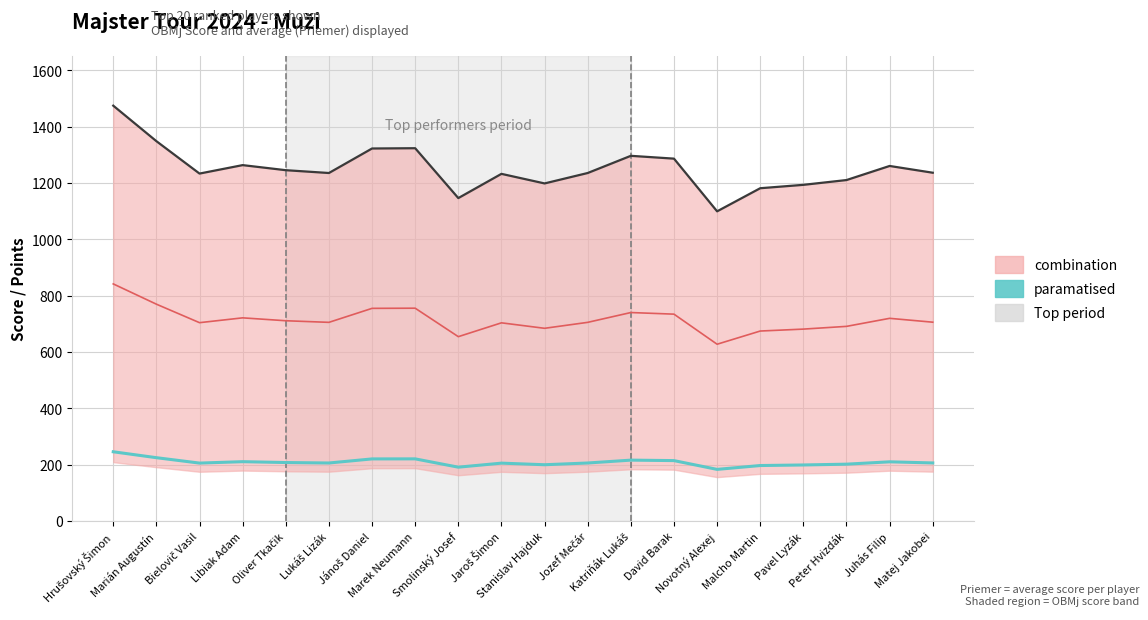

True or false: paramatised and OBMj Score cross at least once.

False